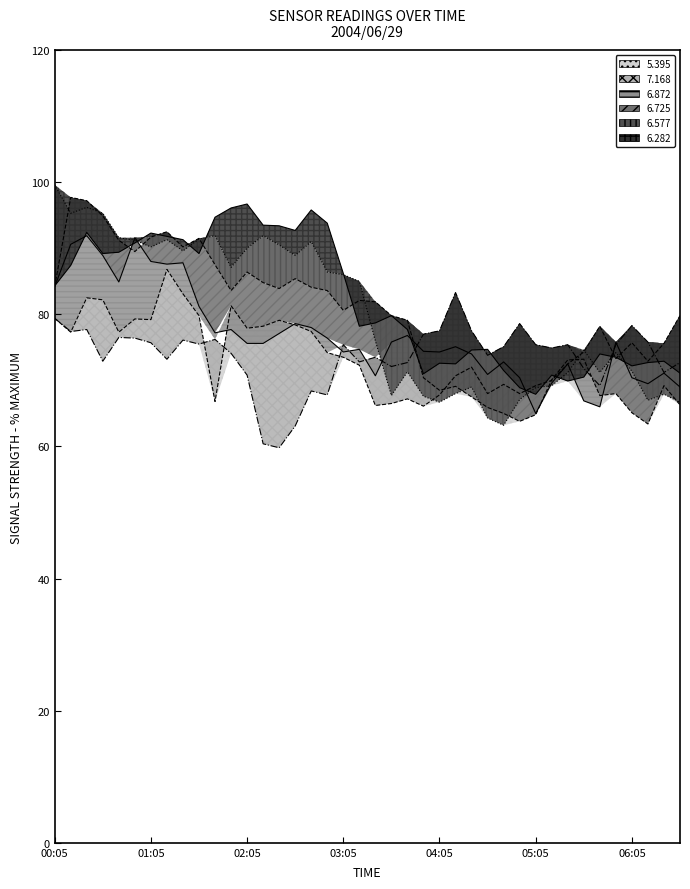

Which series changed the most between 04:35 and 05:45?

7.168